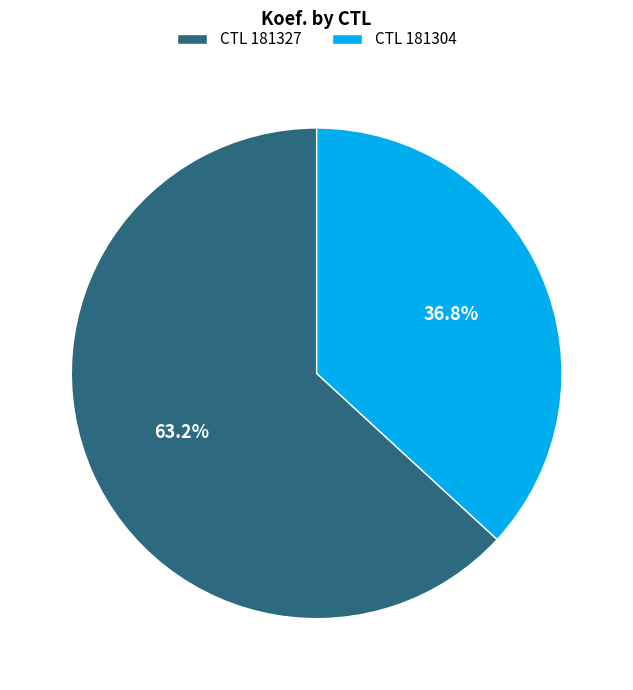

What is the ratio of the value at CTL 181304 to the value at CTL 181327?

0.6